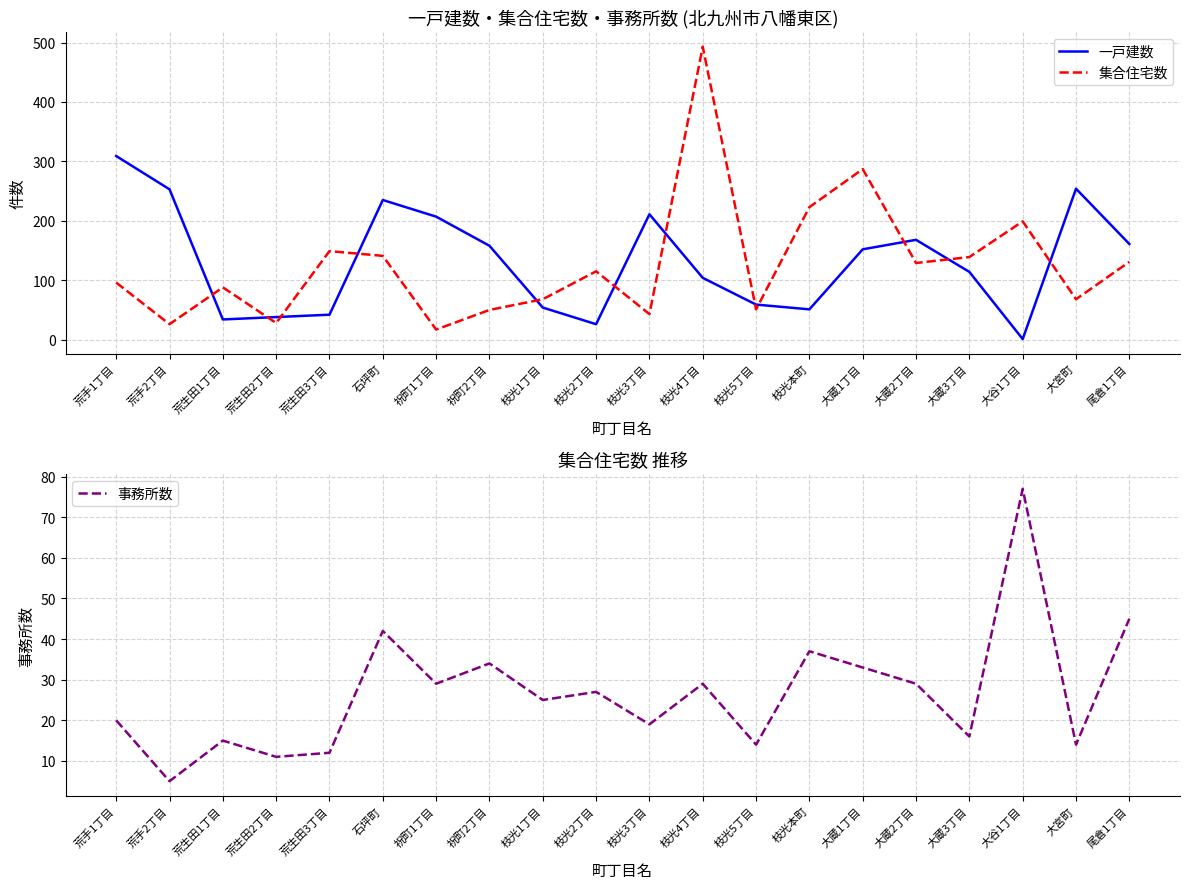

What is the average value of the 事務所数 series?

27